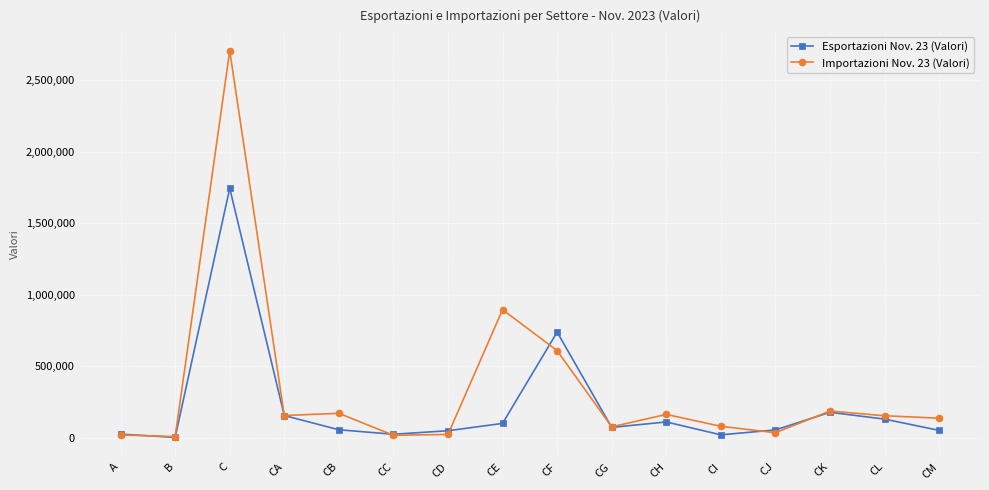

Where is Esportazioni Nov. 23 (Valori) nearest to the value 873340?

CF